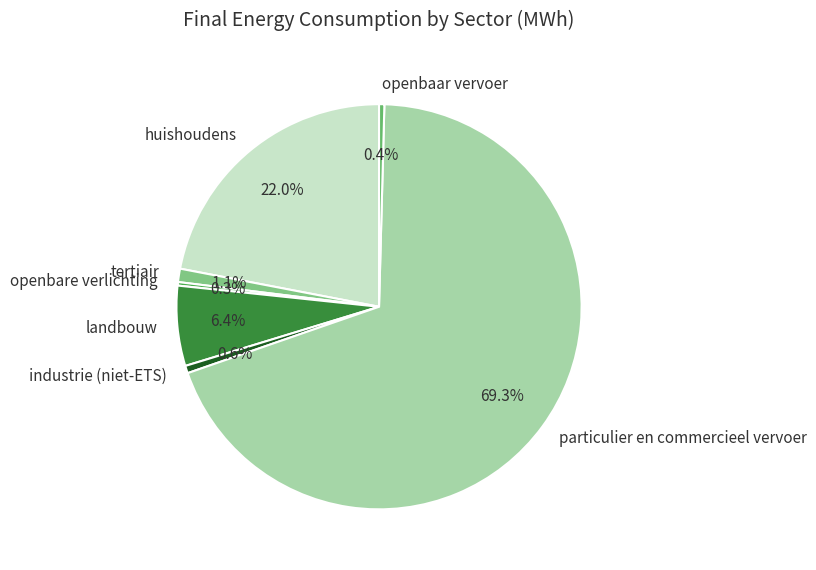

Count the number of slices in the pie.

7